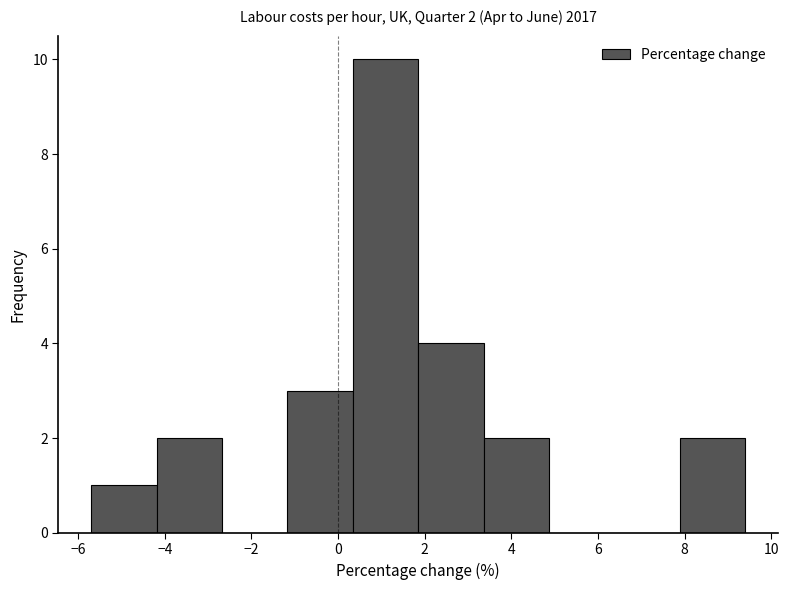

Which range on the x-axis has the tallest bar?

0.4 to 1.8